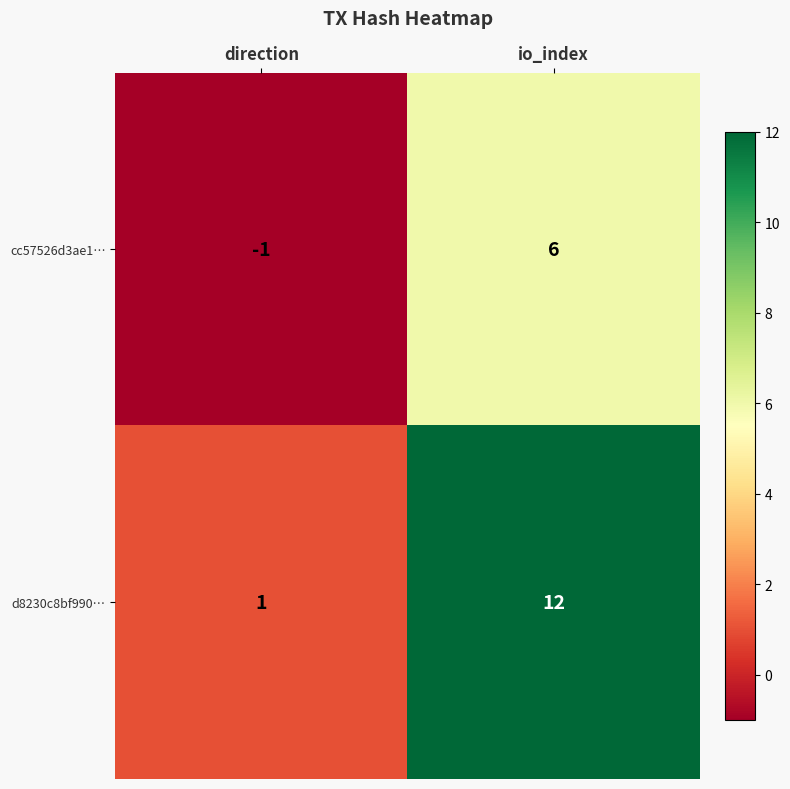

The cc57526d3ae1… series shows -1 at direction. True or false?

True